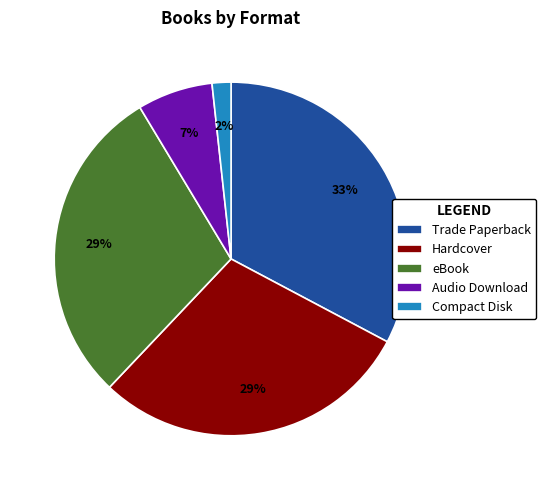

Which category has the smallest portion of the pie?

Compact Disk